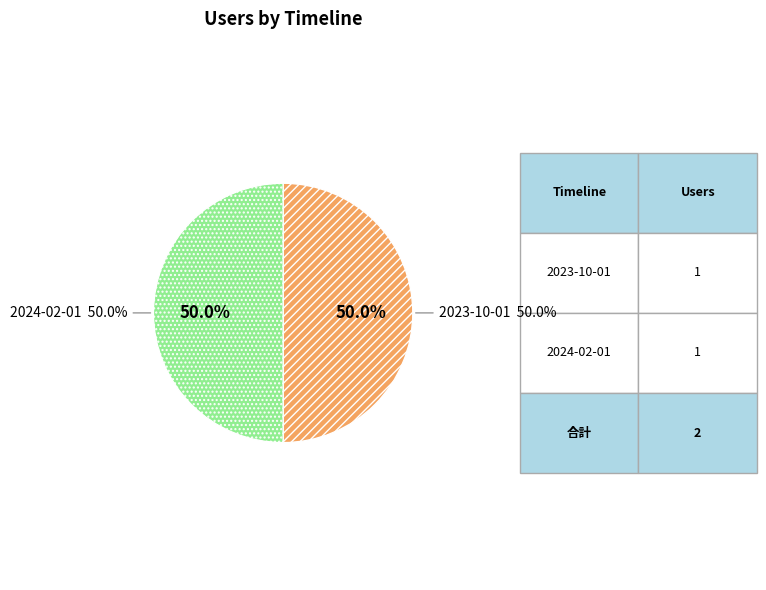

Which slice is the largest?

2023-10-01